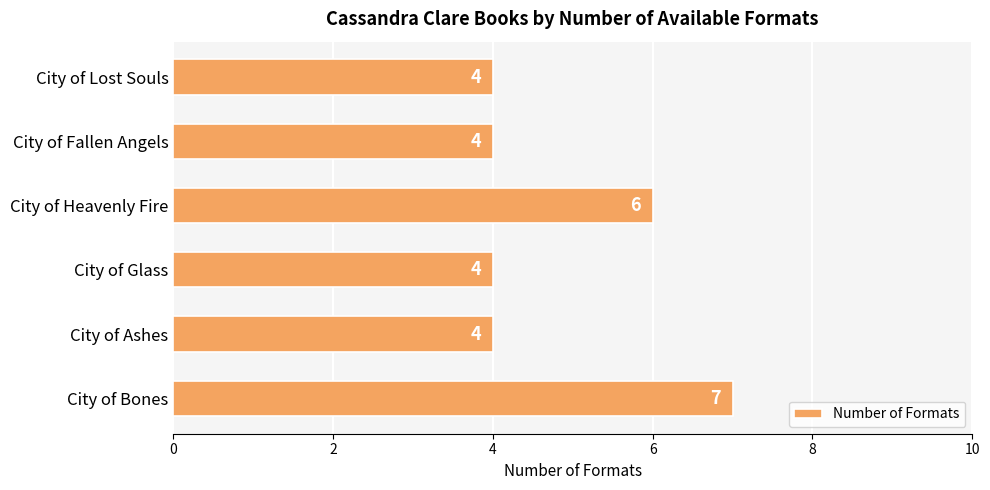

Reading bottom to top, extract all data points from this chart.

7	4	4	6	4	4